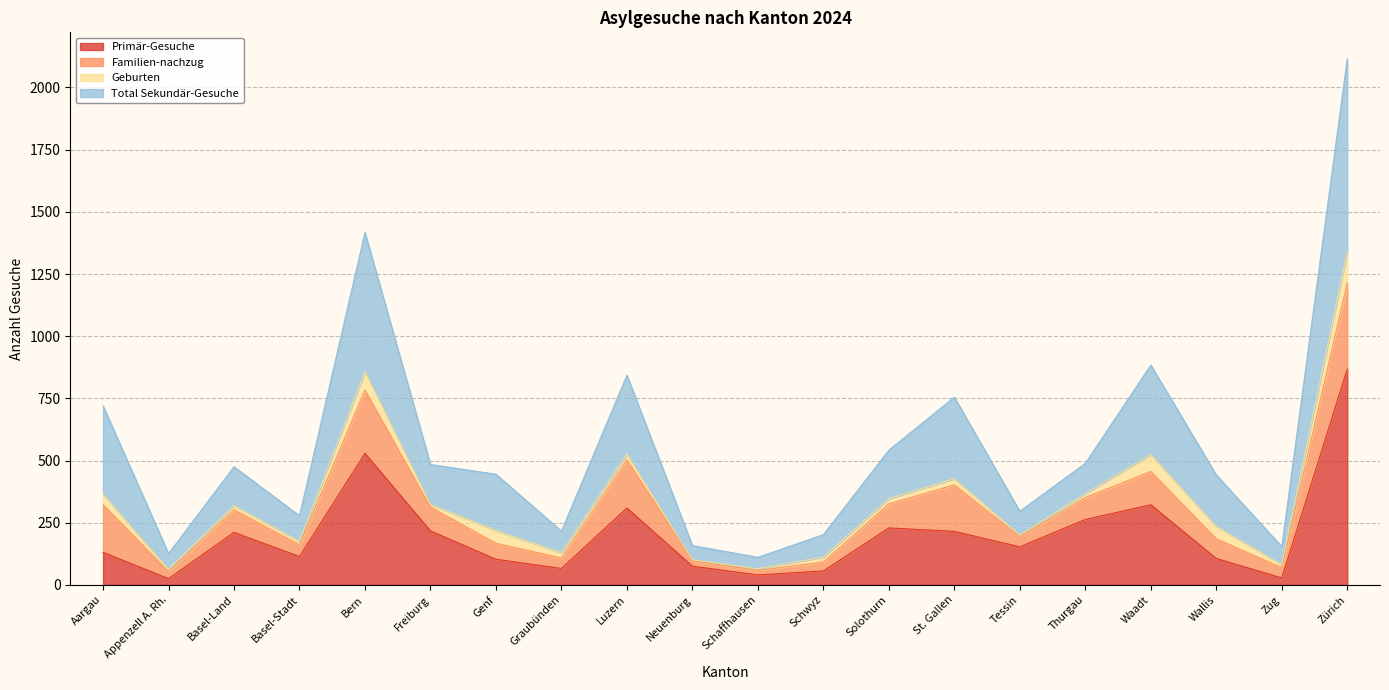

At which category is the sum across all series the highest?

Zürich